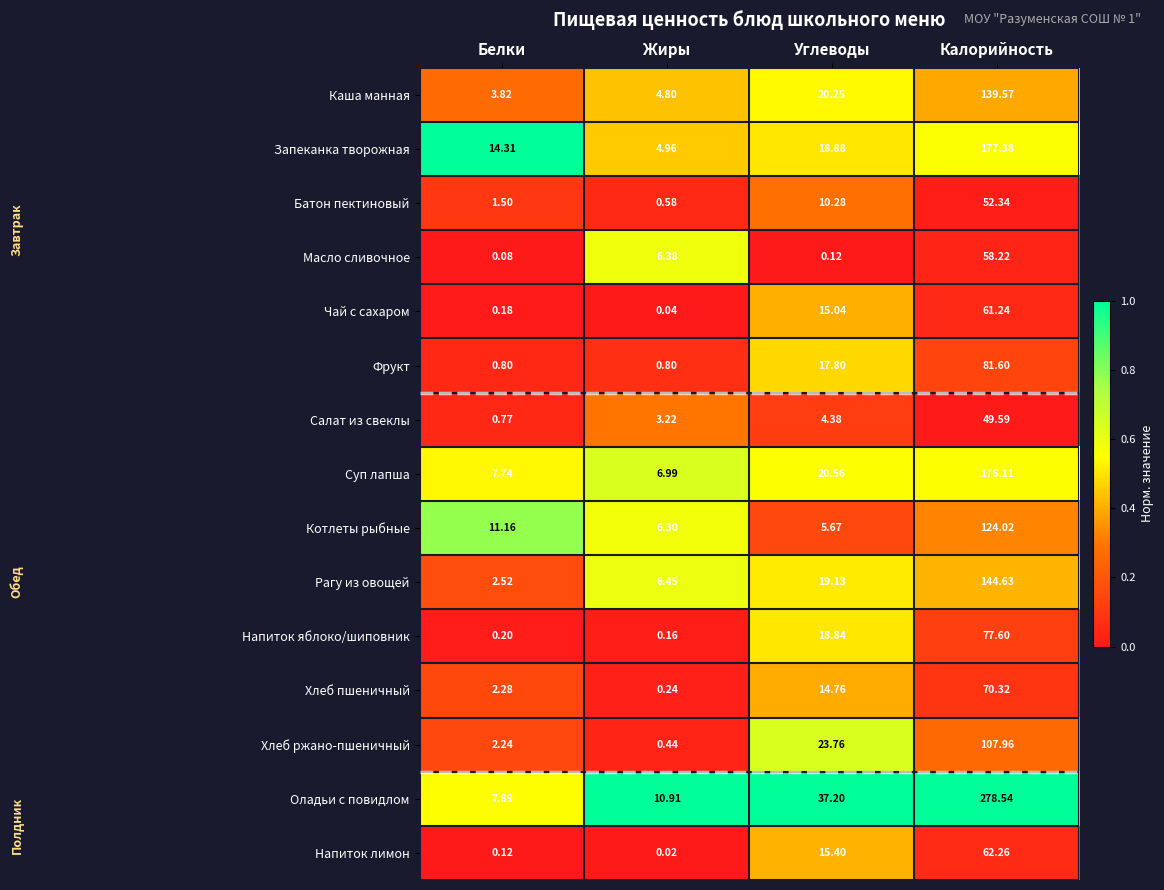

At which label is Котлеты рыбные closest to 64?

Белки